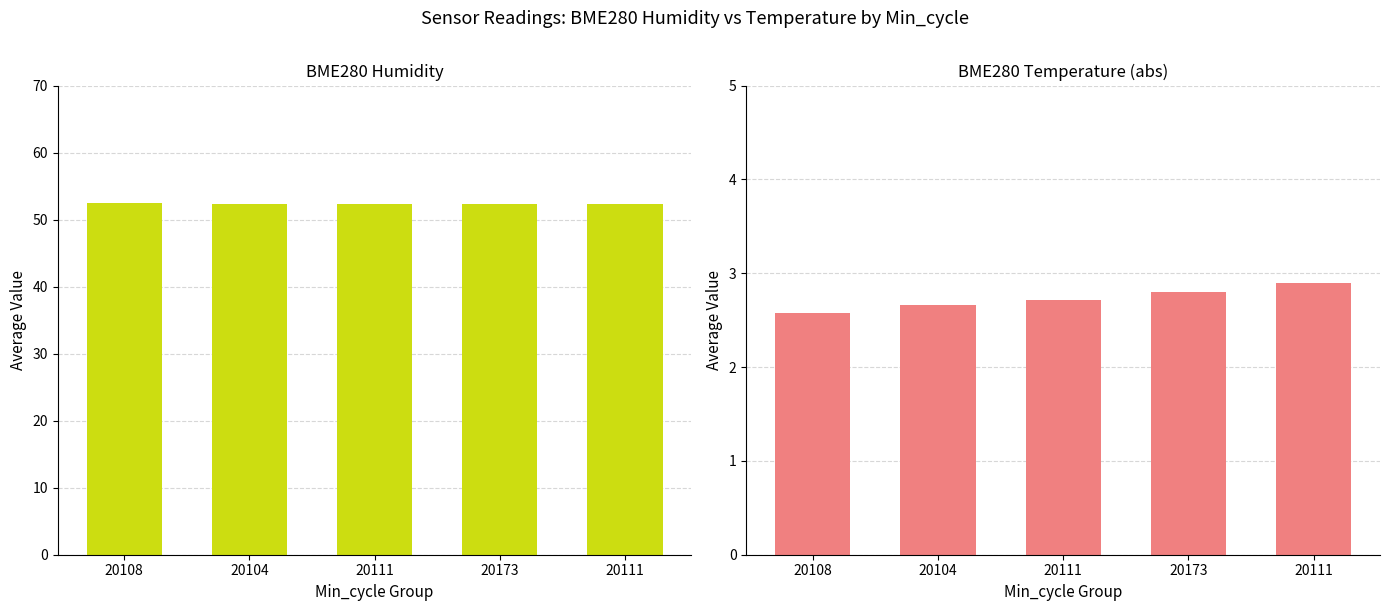

What is the sum of all BME280_temperature values?

13.7